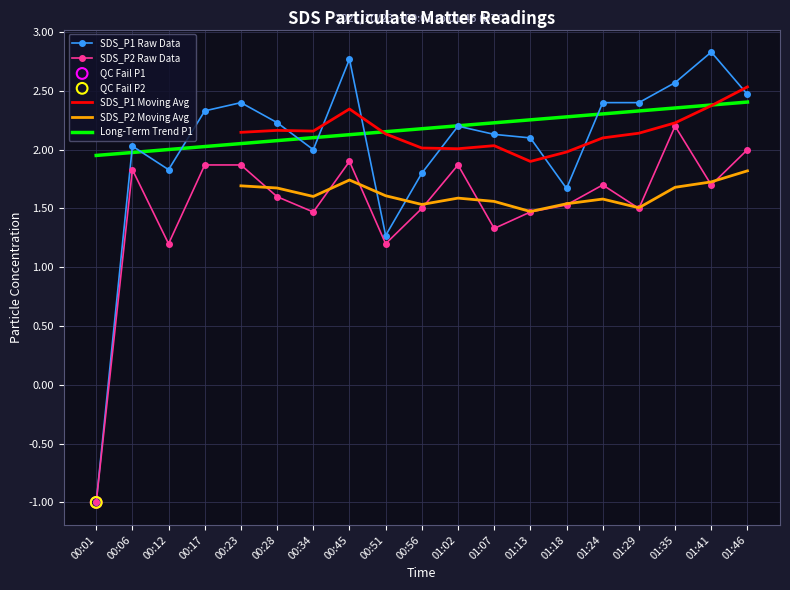

Which series reaches the maximum Y coordinate?

SDS_P1 Raw Data